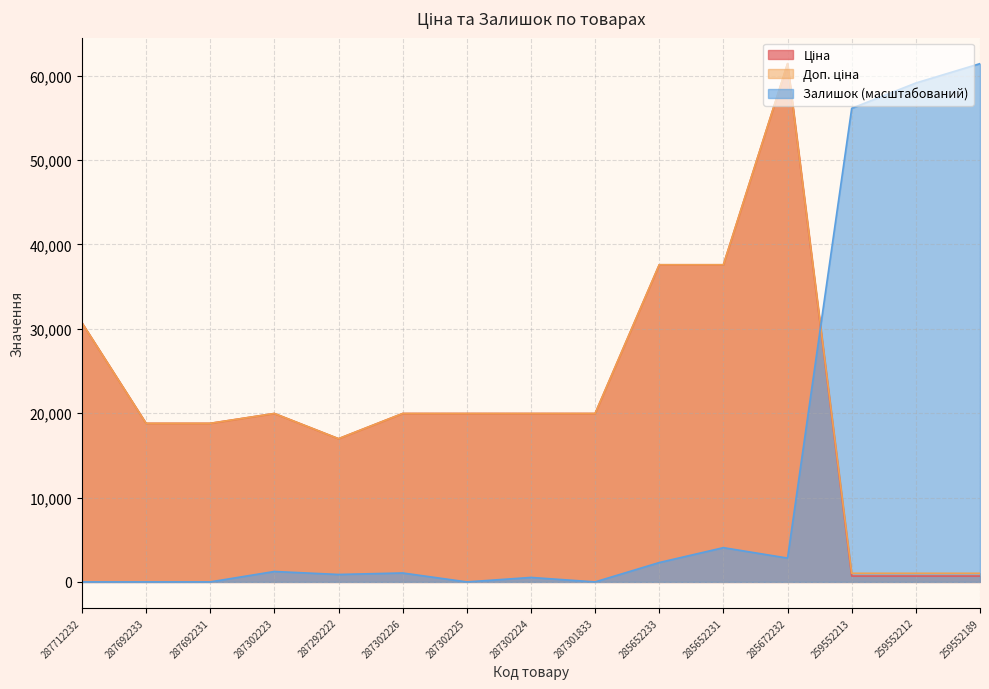

Is the value of Ціна at 285672232 greater than the value of Доп. ціна at 287692231?

Yes